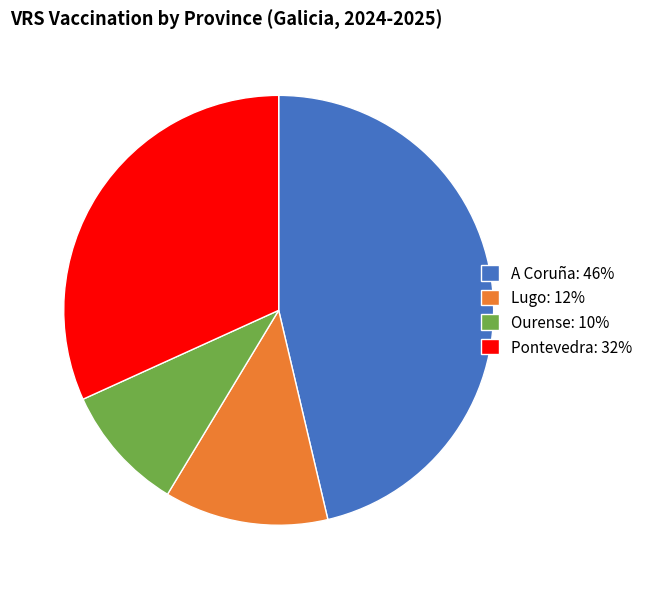

Does Ourense represent more than half of the total?

No